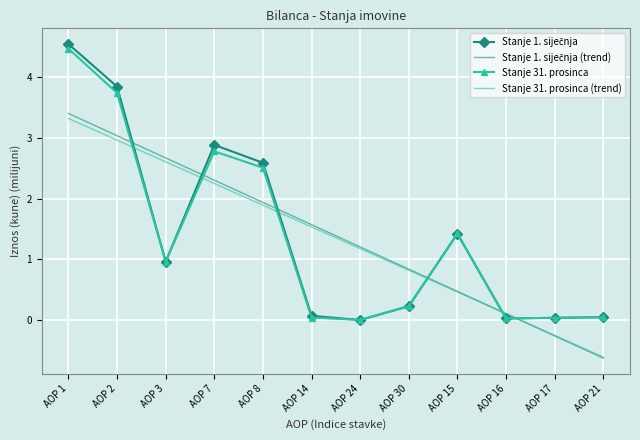

What is the approximate value of Stanje 31. prosinca at AOP 8?

2.5